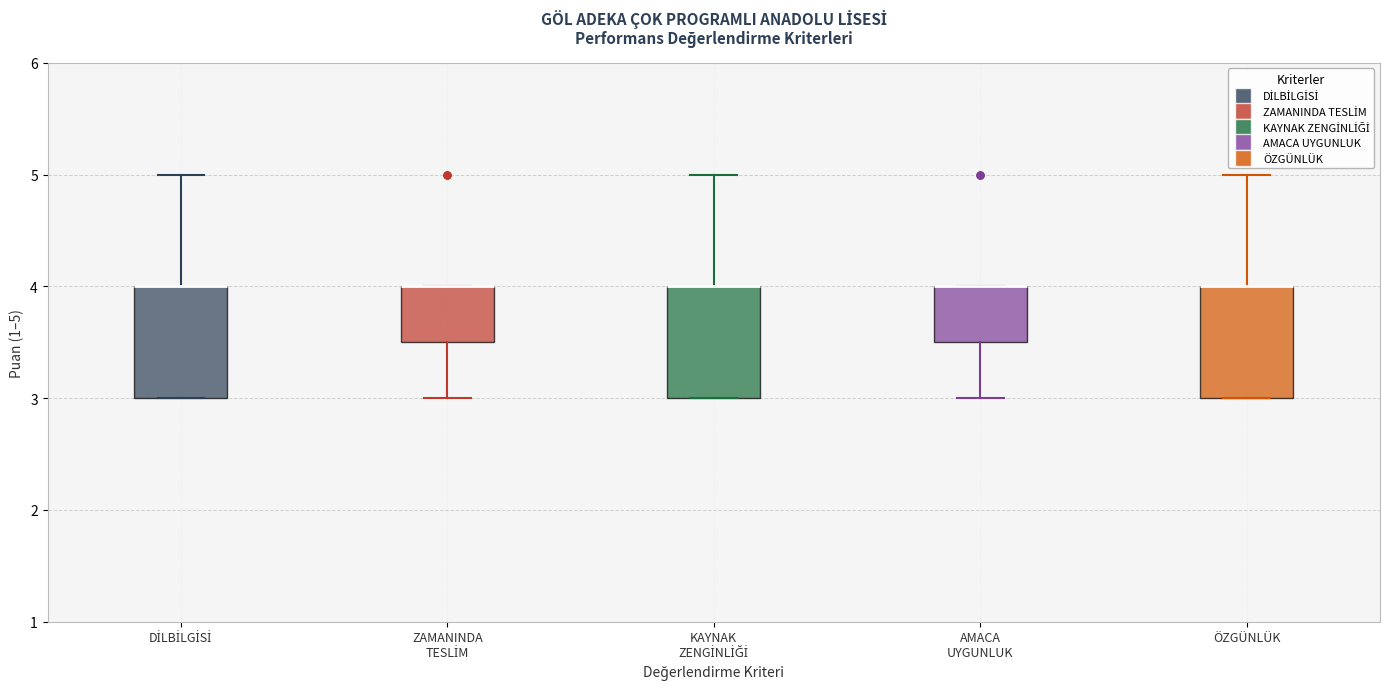

Reading left to right, transcribe this box plot: for each box, give where its median line is, the range the box spans, and where its two whiskers end, as read against the y-axis. The values are not printed on the chart, so give them approximately, as read against the axis.

DİLBİLGİSİ: median 4.0 (drawn on the box's upper edge), box 3.0 to 4.0, whiskers 3.0 to 5.0
ZAMANINDA TESLİM: median 4.0 (drawn on the box's upper edge), box 3.5 to 4.0, whiskers 3.0 to 4.0
KAYNAK ZENGİNLİĞİ: median 4.0 (drawn on the box's upper edge), box 3.0 to 4.0, whiskers 3.0 to 5.0
AMACA UYGUNLUK: median 4.0 (drawn on the box's upper edge), box 3.5 to 4.0, whiskers 3.0 to 4.0
ÖZGÜNLÜK: median 4.0 (drawn on the box's upper edge), box 3.0 to 4.0, whiskers 3.0 to 5.0